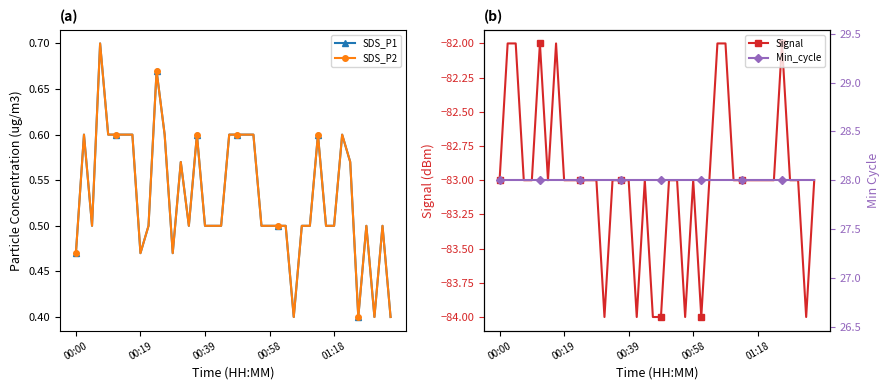

True or false: SDS_P2 and Min_cycle intersect in this chart.

False